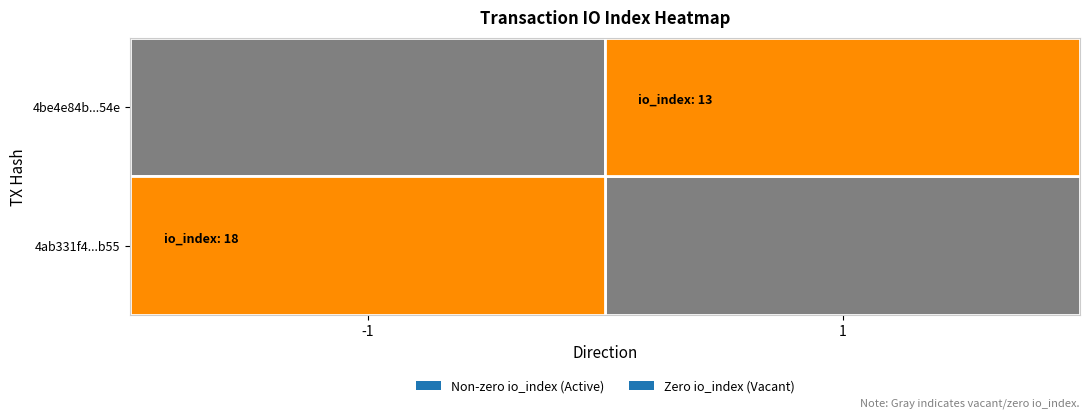

The value of 4ab331f4780e83cf9a67676c98b1778a6648b55 at io_index is 32. True or false?

False